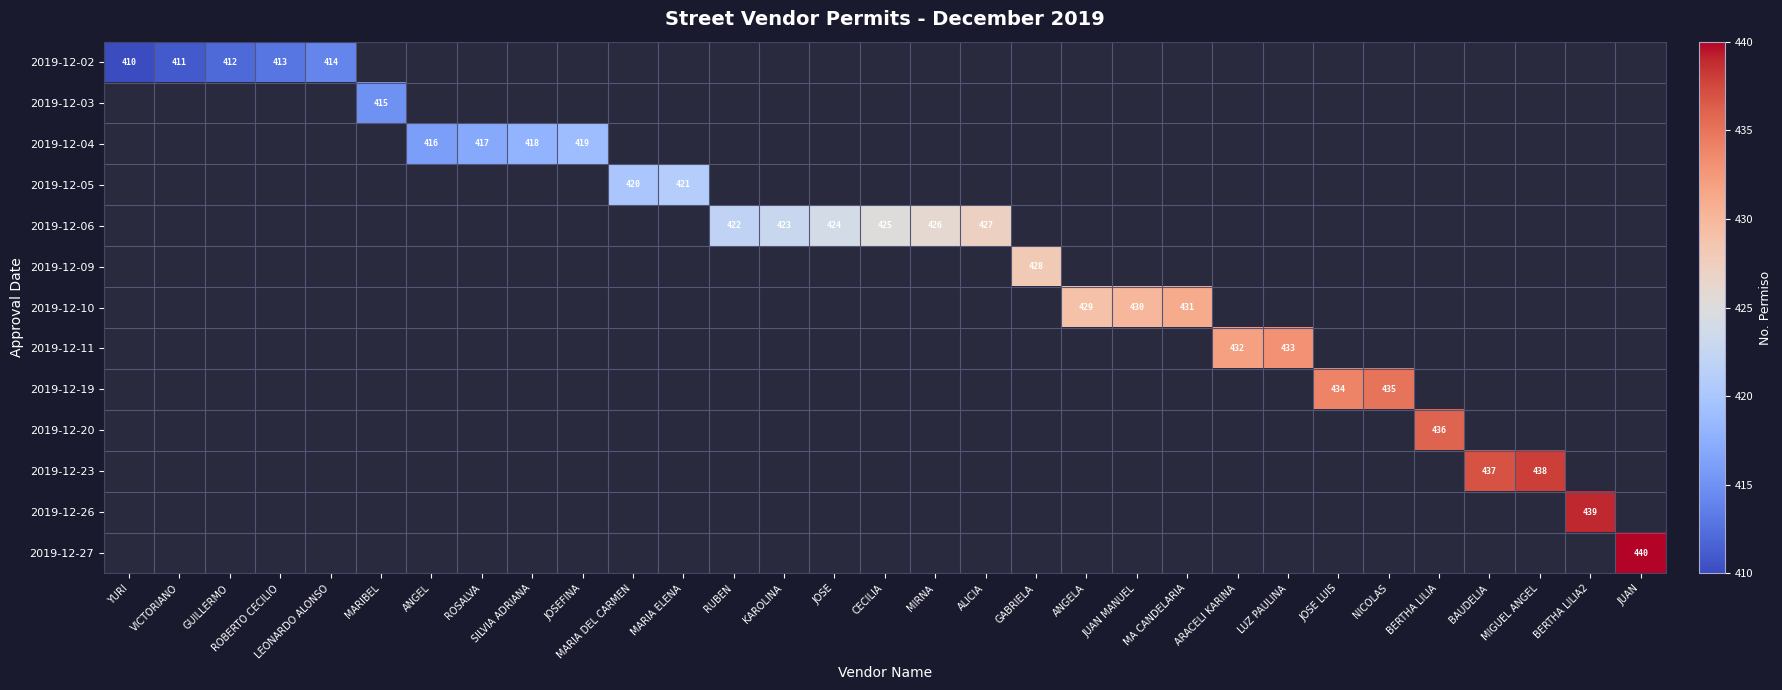

What is the minimum value shown in the chart?

410.0